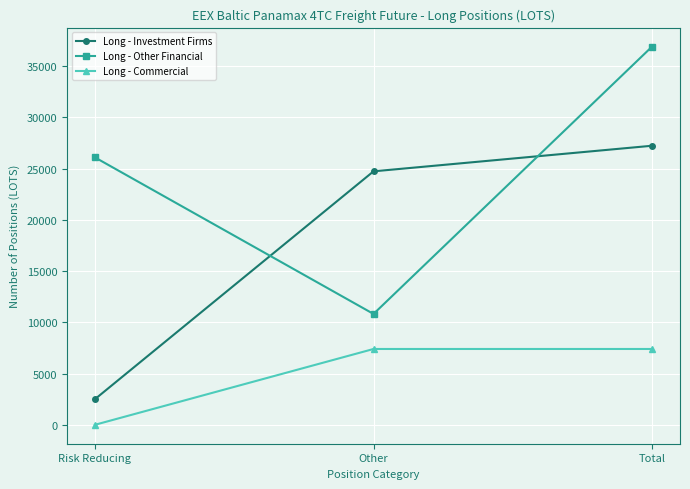

Where is Long - Other Financial nearest to the value 23864?

Risk Reducing